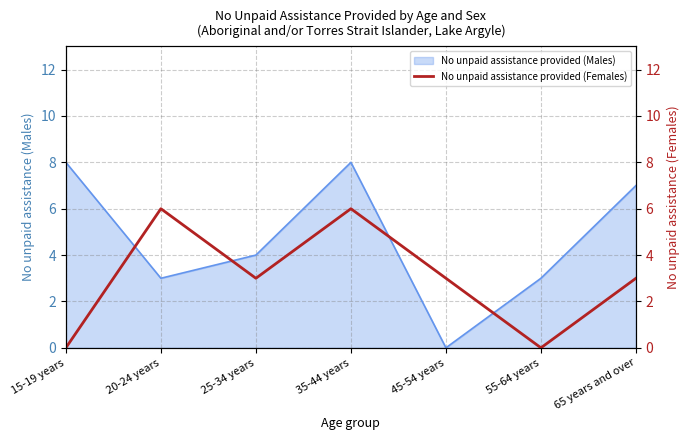

How many values are between 0 and 6?

7